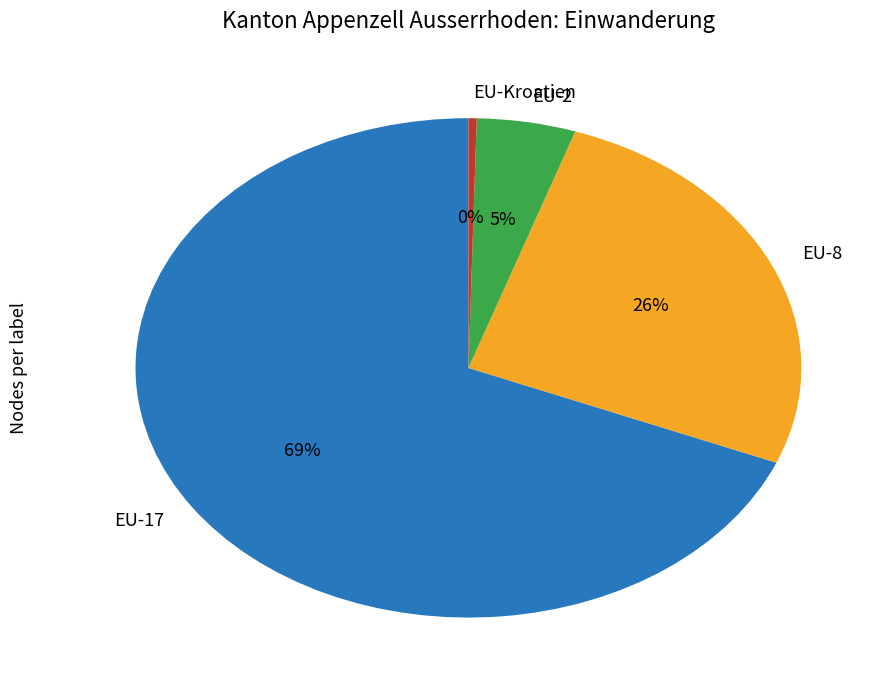

How many slices are in this pie chart?

4